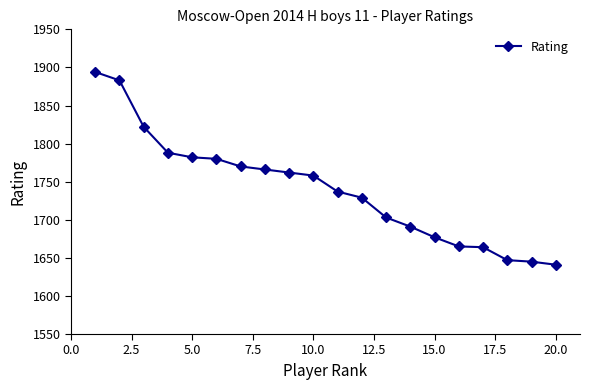

What is the smallest value displayed?

1641